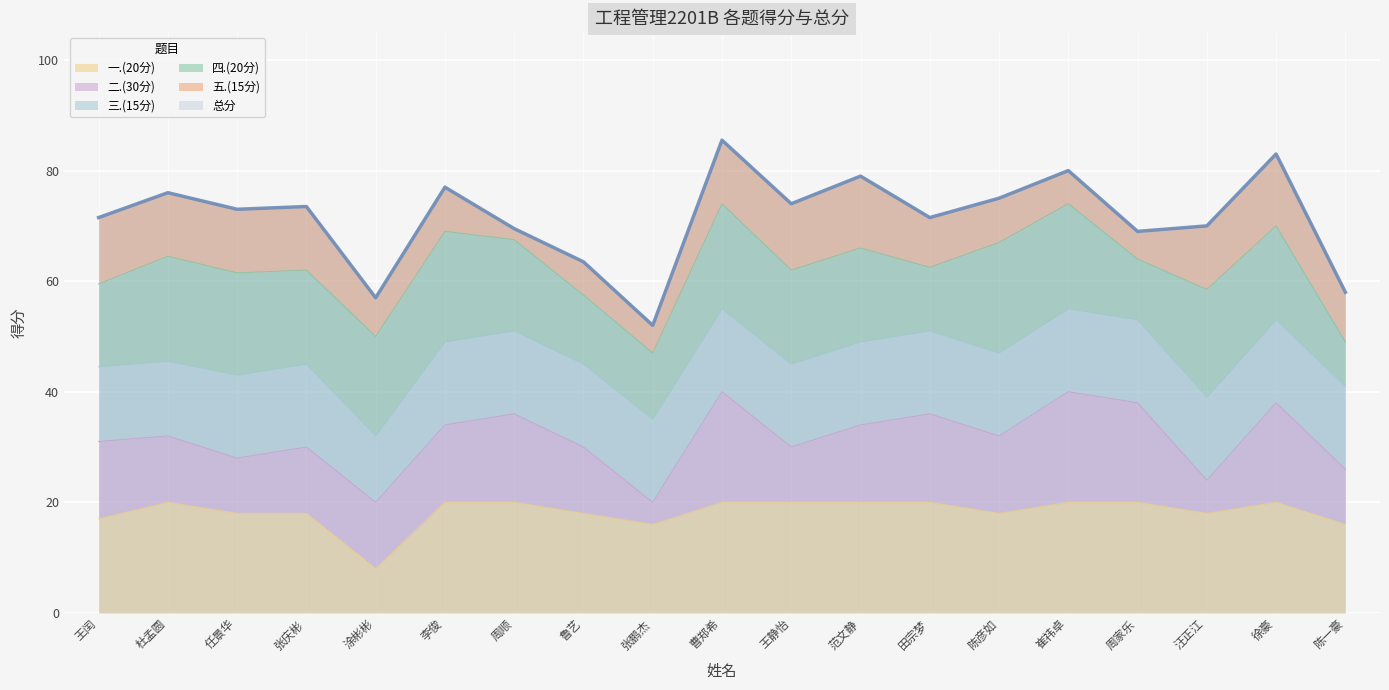

What is the lowest value of the 一.(20分) series?

8